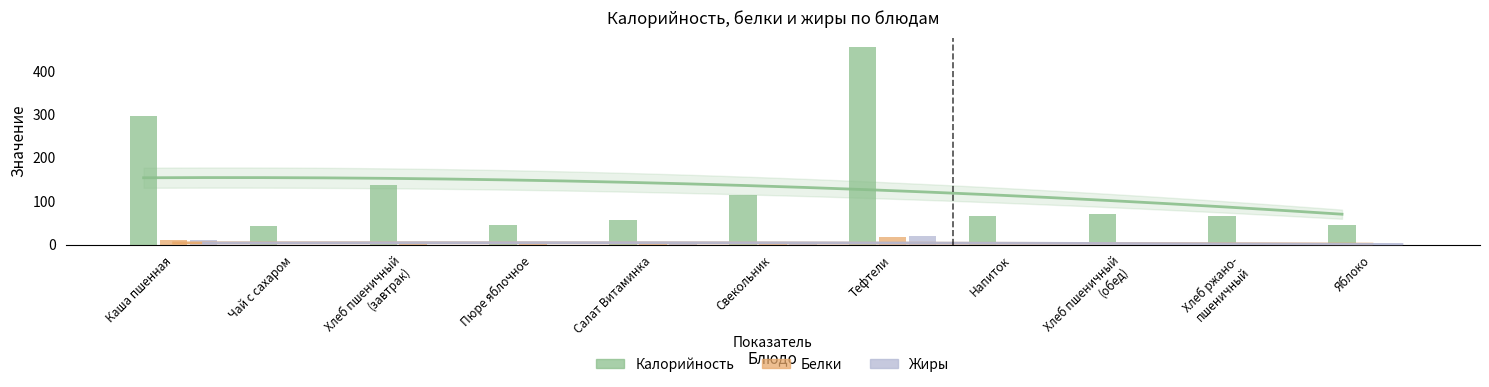

List the series in order of their peak value, highest first.

Калорийность, Жиры, Белки